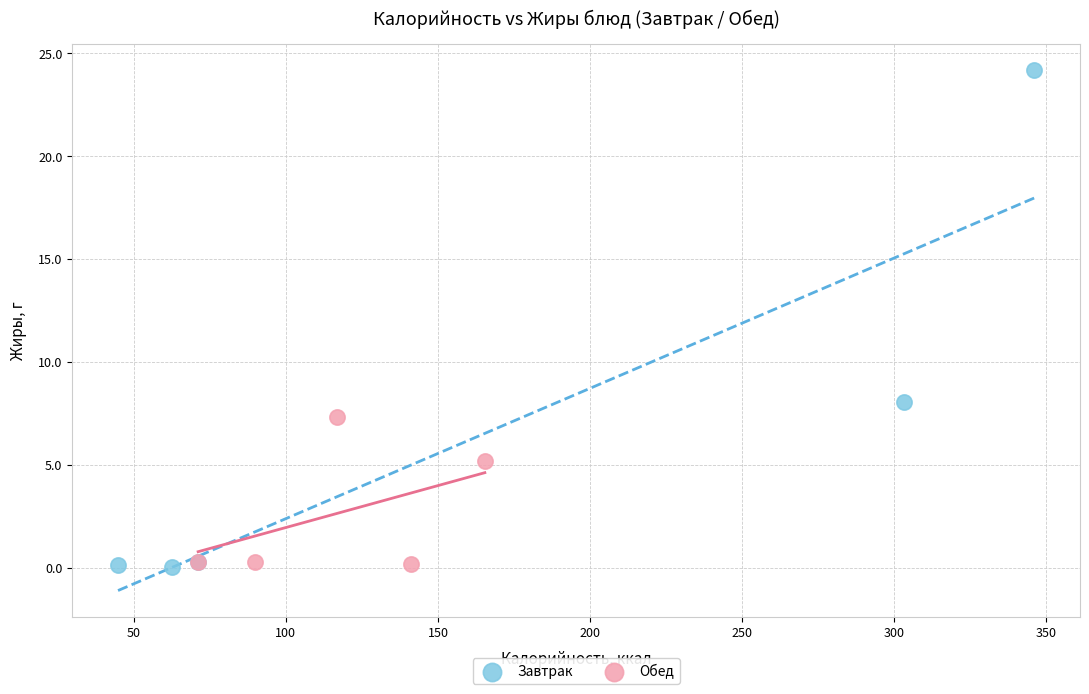

Which series has the largest Y range (max minus min)?

Завтрак